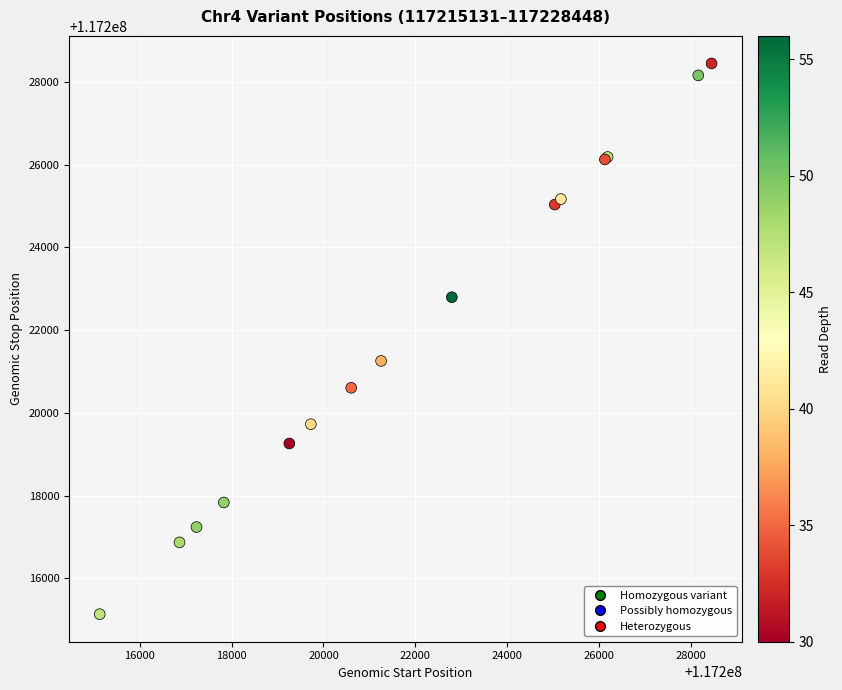

What Y value in the scatter plot is closest to 117221790?

117221255